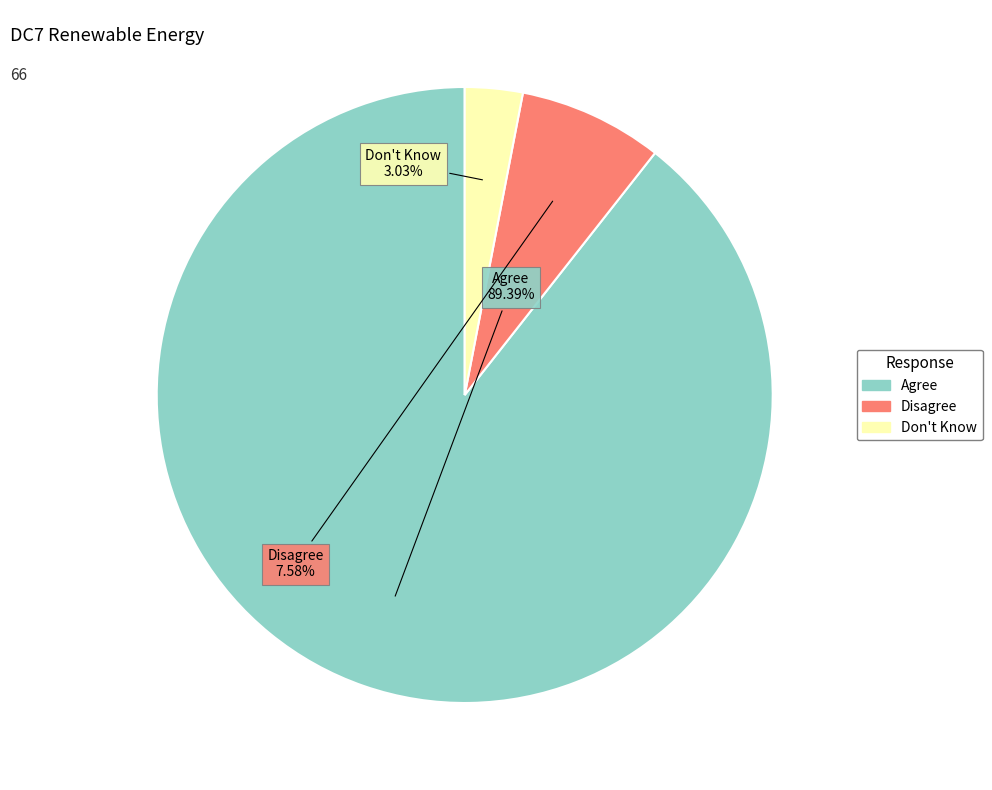

What percentage is NOT represented by Disagree?

92.4%